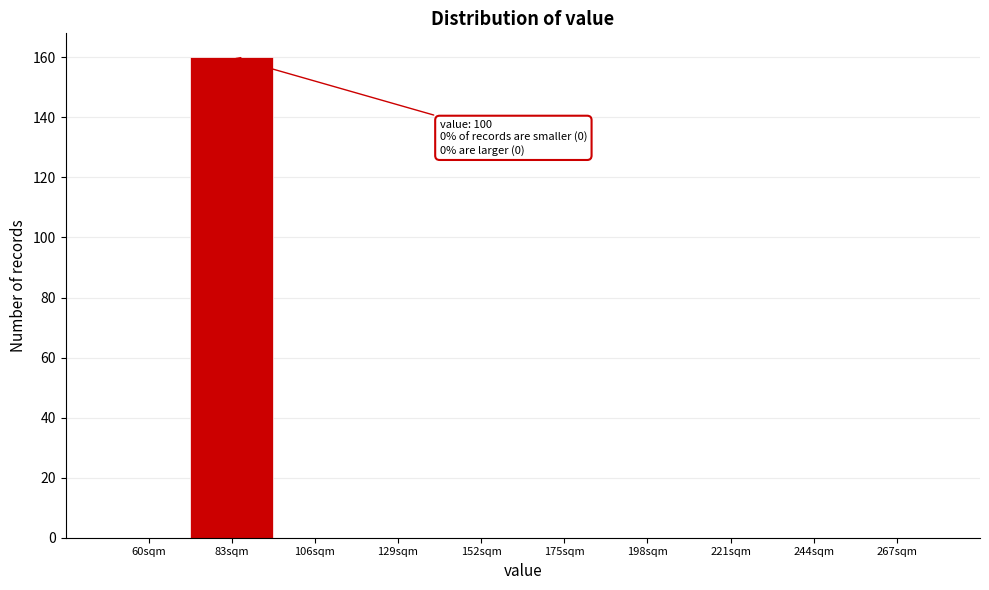

Reading left to right, list all the values displayed in this chart.

60sqm=0	83sqm=160	106sqm=0	129sqm=0	152sqm=0	175sqm=0	198sqm=0	221sqm=0	244sqm=0	267sqm=0